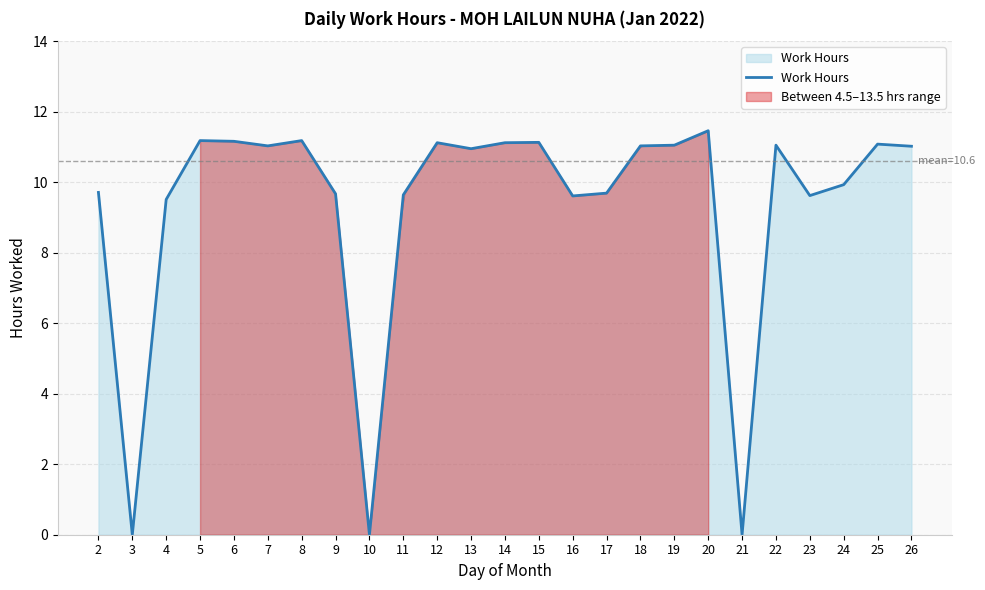

Reading left to right, extract all data points from this chart.

9.7	0.0	9.5	11.2	11.2	11.0	11.2	9.7	0.0	9.6	11.1	10.9	11.1	11.1	9.6	9.7	11.0	11.1	11.5	0.0	11.1	9.6	9.9	11.1	11.0